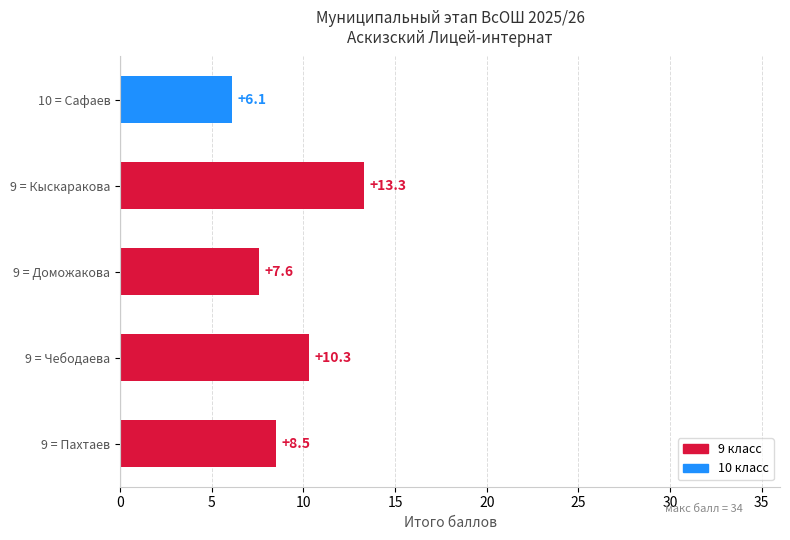

What is the average value?

9.2